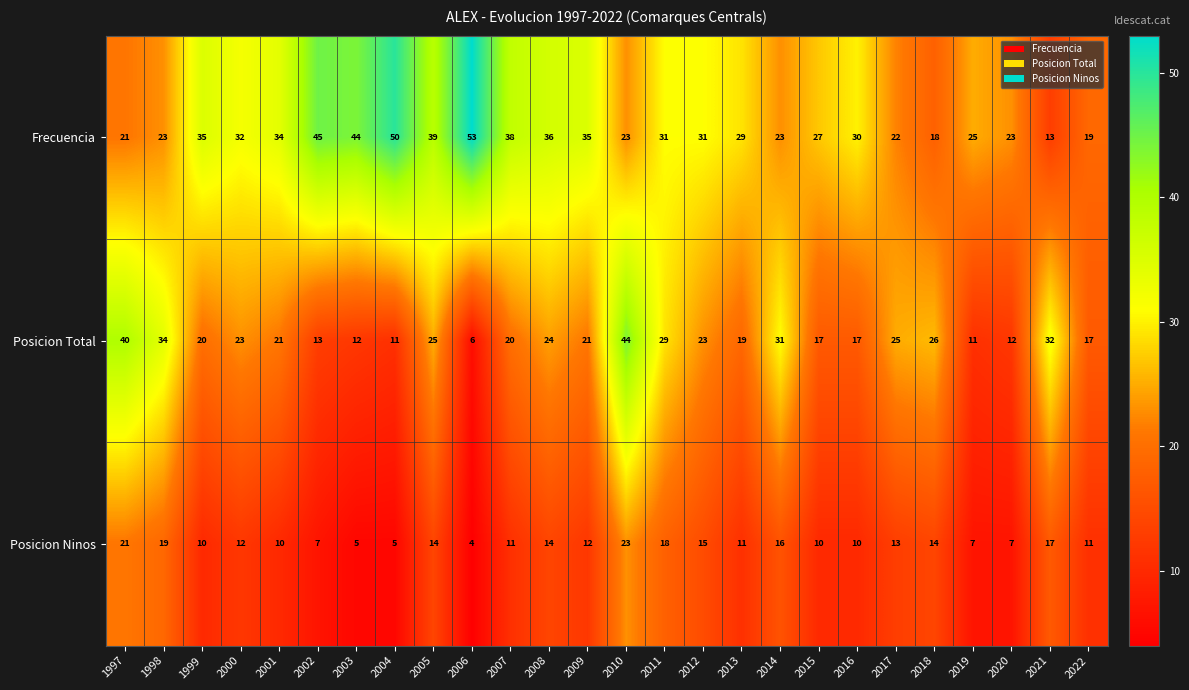

Is it true that Posicion Ninos equals 4 at 2009?

False